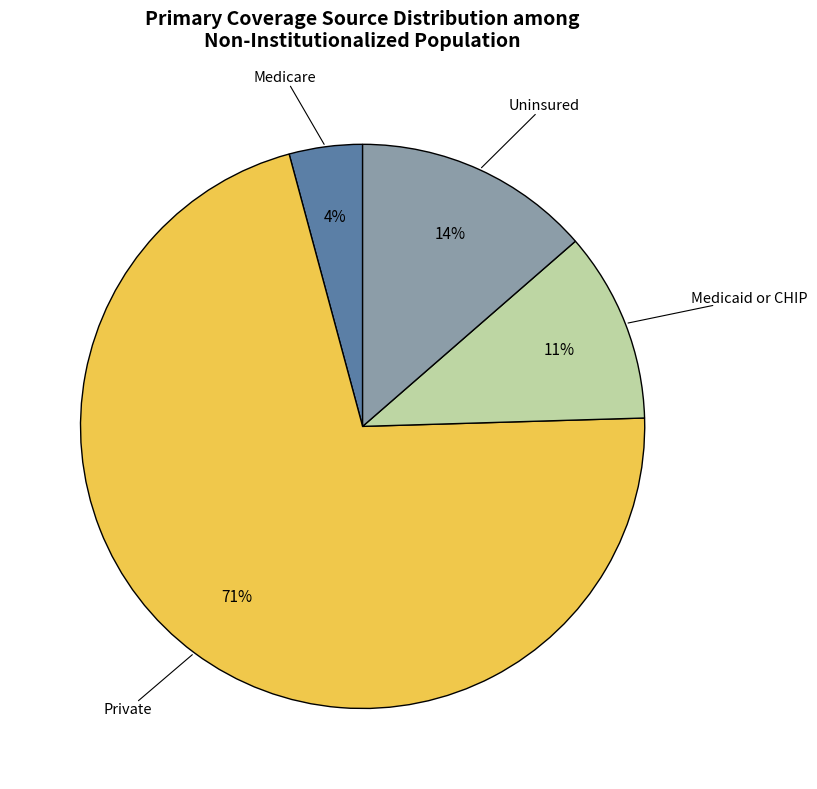

To the nearest percent, what is the difference between the Private and Medicare slice percentages?

67%